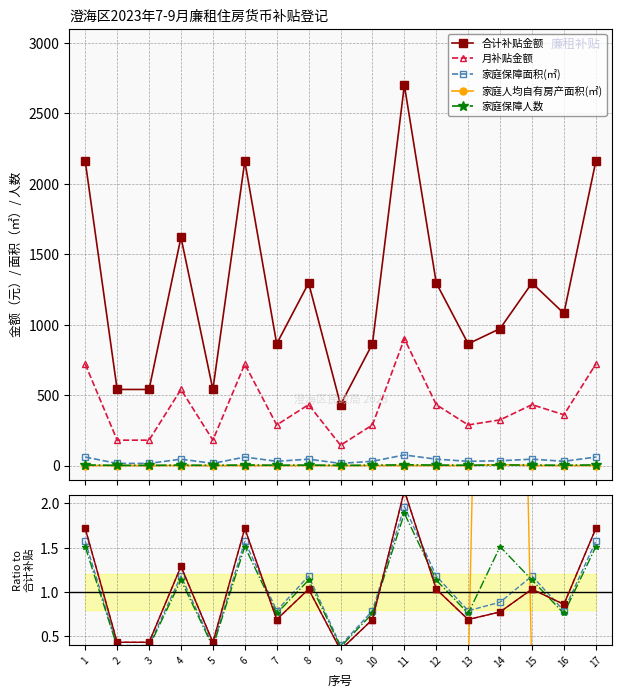

Count the 家庭保障人数 values in the range 2 to 4.

12